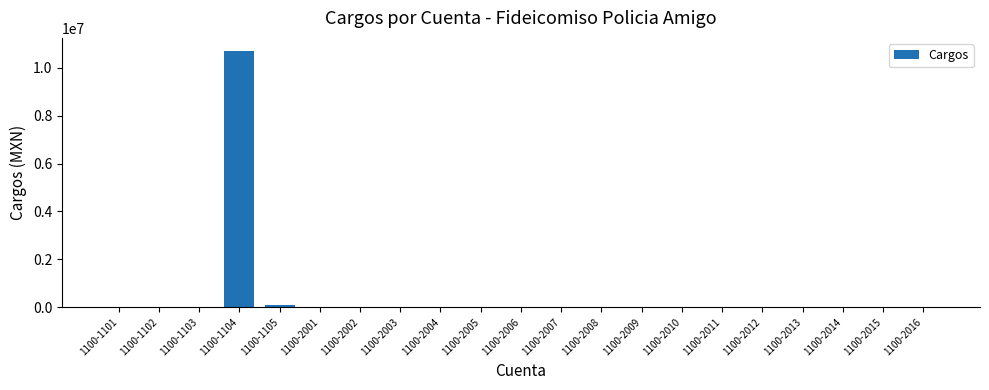

Which category has the highest value across all series?

1100-1104